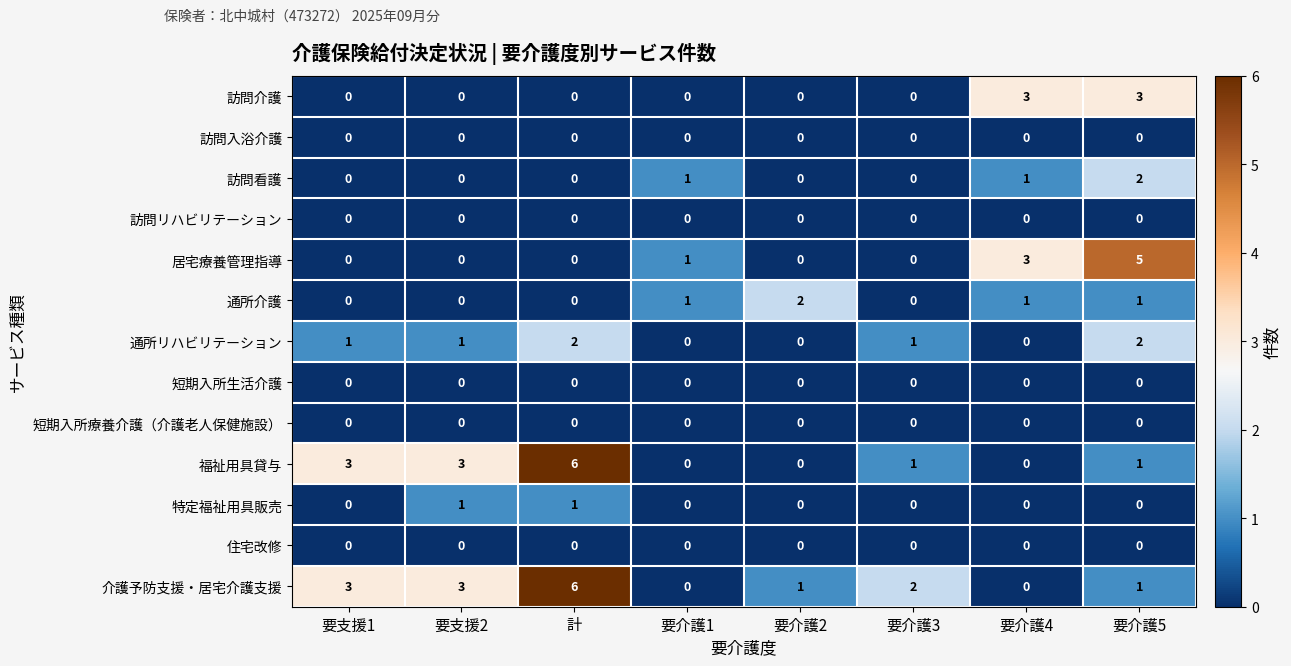

What is the sum of all 通所リハビリテーション values?

7